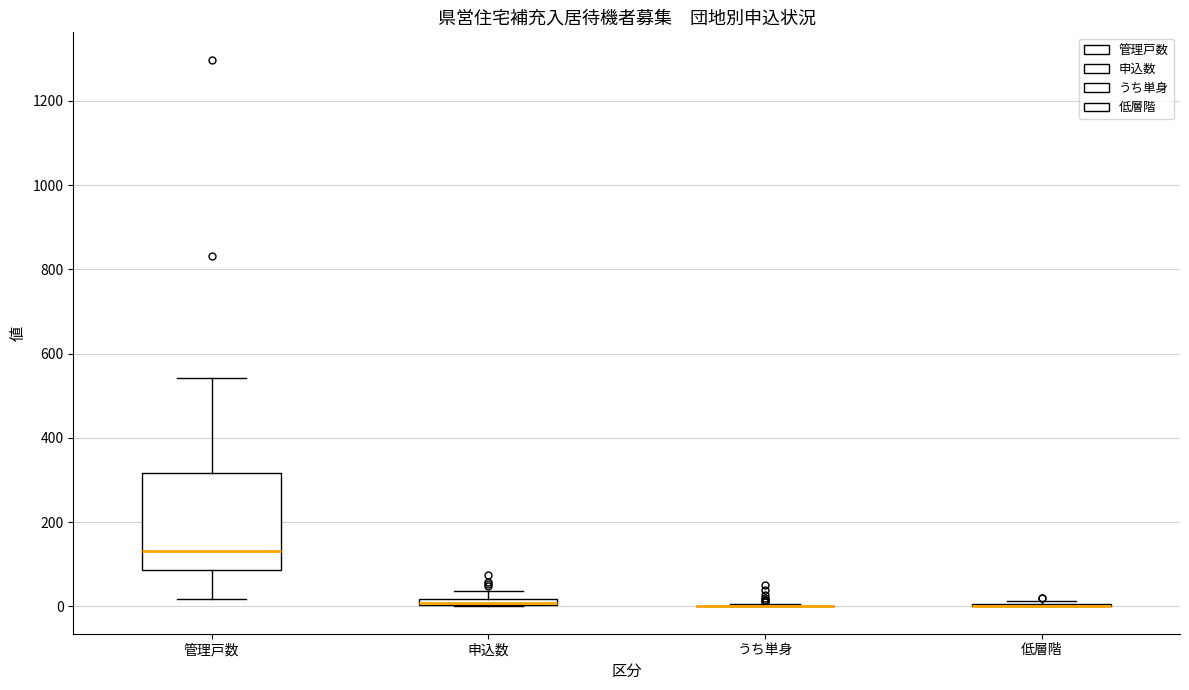

Which box is the tallest, from its lower edge to its upper edge?

管理戸数